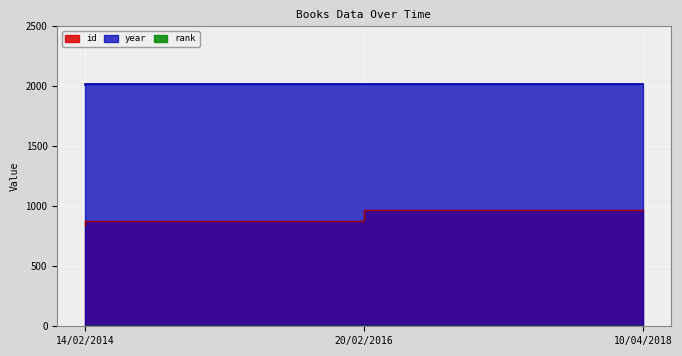

What is the sum of the rank values at 20/02/2016 and 10/04/2018?

2